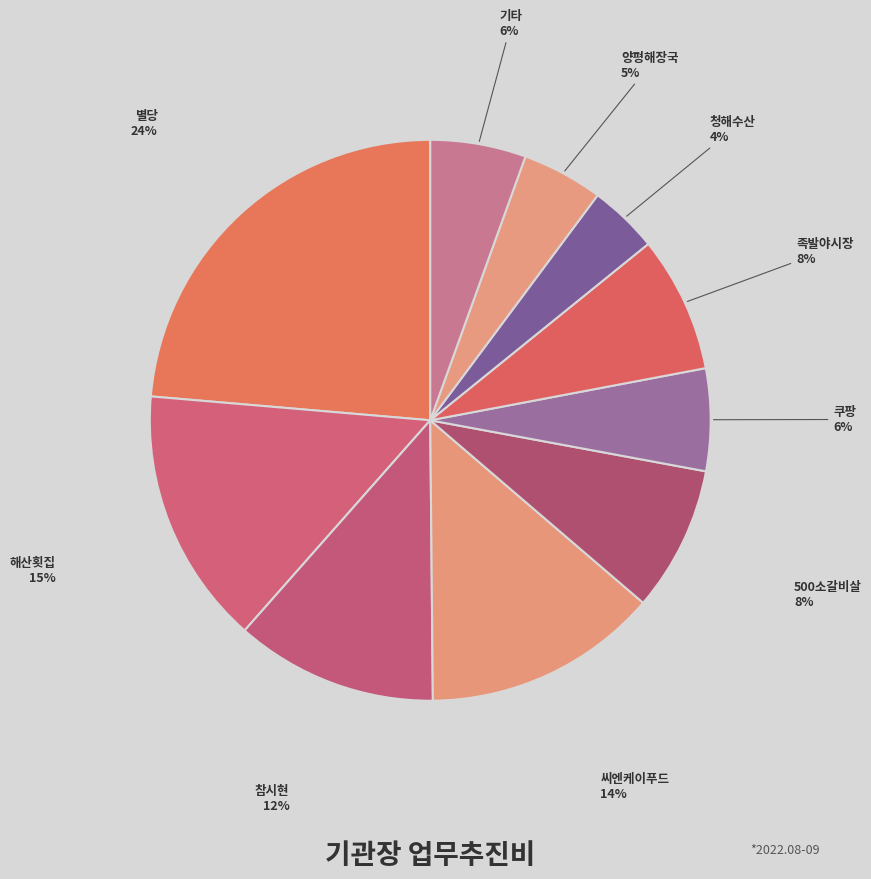

Approximately how many times larger is the value at 족발야시장 compared to 해산횟집?

0.5